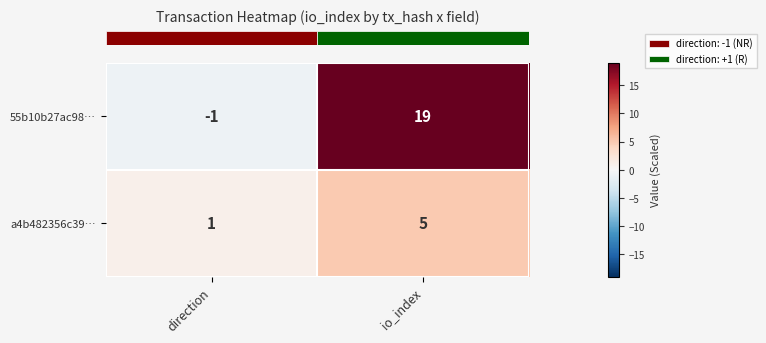

The value of 55b10b27ac98… at io_index is 19. True or false?

True